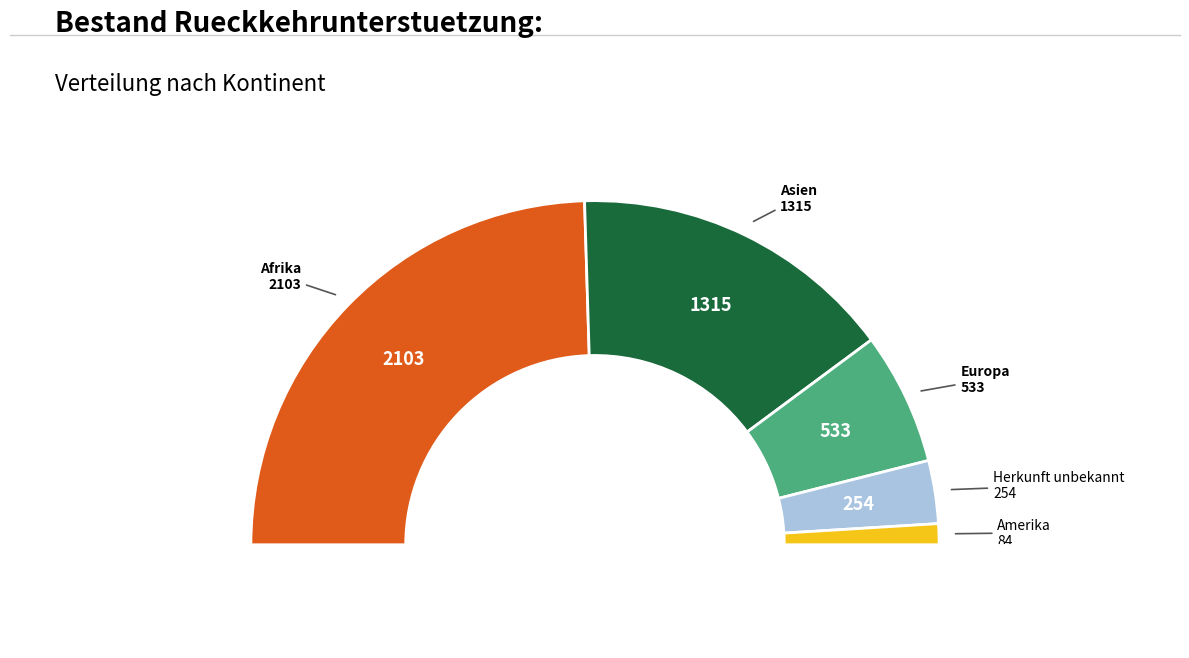

Is there any slice that represents more than half of the pie?

No